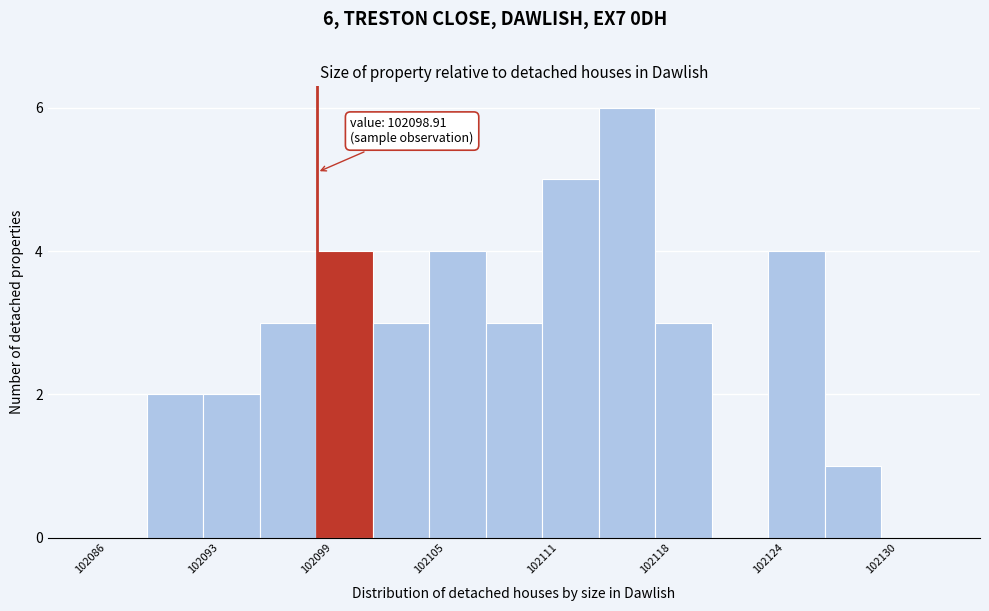

Read against the x-axis, roughly where is the centre of the tallest bar?

102116